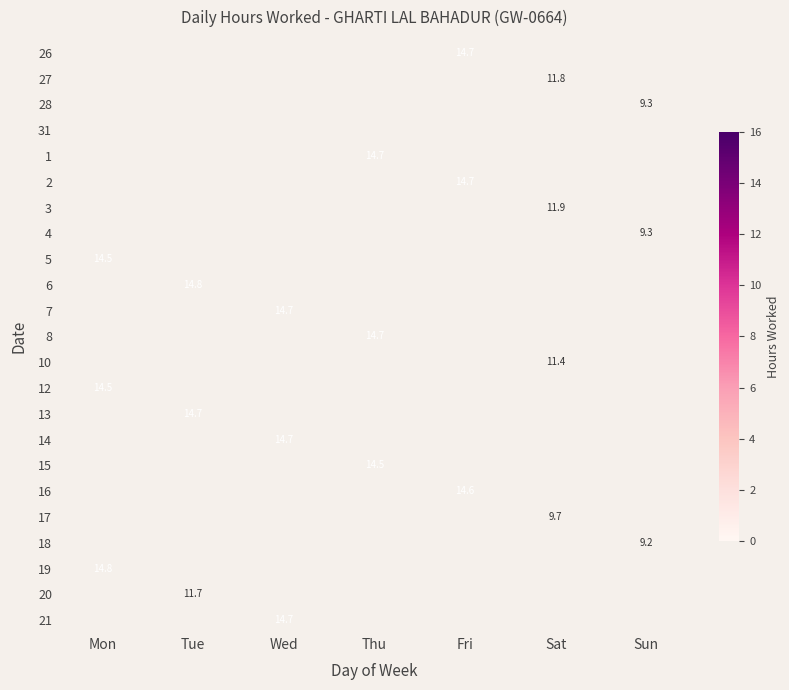

Rank the series by their maximum value, from lowest to highest.

31, 18, 28, 4, 17, 10, 20, 27, 3, 15, 12, 5, 16, 13, 1, 21, 26, 7, 14, 2, 8, 6, 19